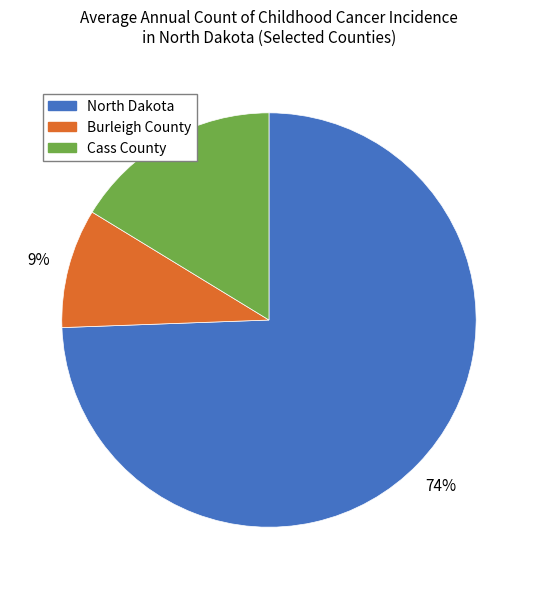

Rank the categories by value from lowest to highest.

Burleigh County, Cass County, North Dakota